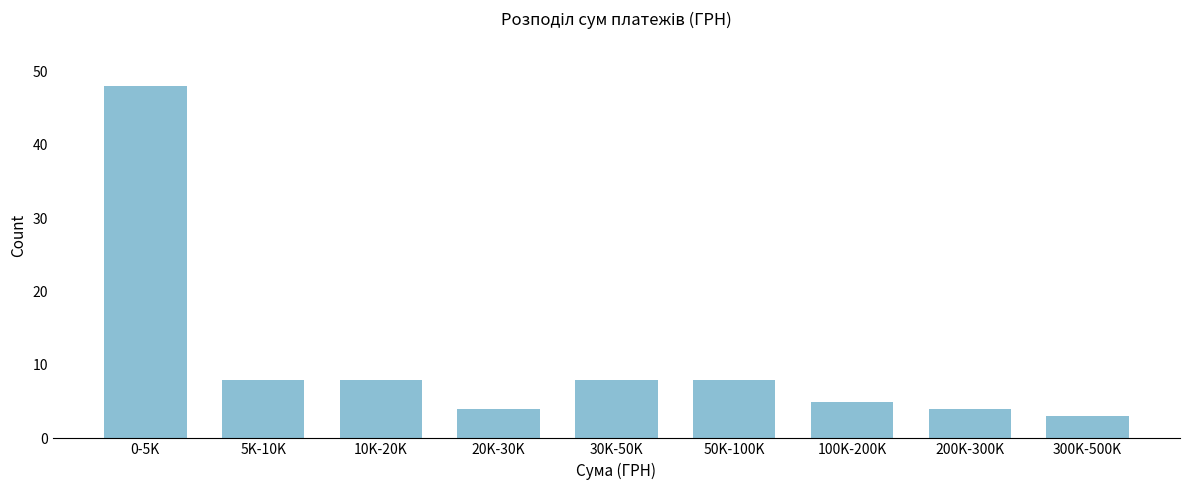

Reading left to right, transcribe all the data shown in this chart.

0-5K=48	5K-10K=8	10K-20K=8	20K-30K=4	30K-50K=8	50K-100K=8	100K-200K=5	200K-300K=4	300K-500K=3